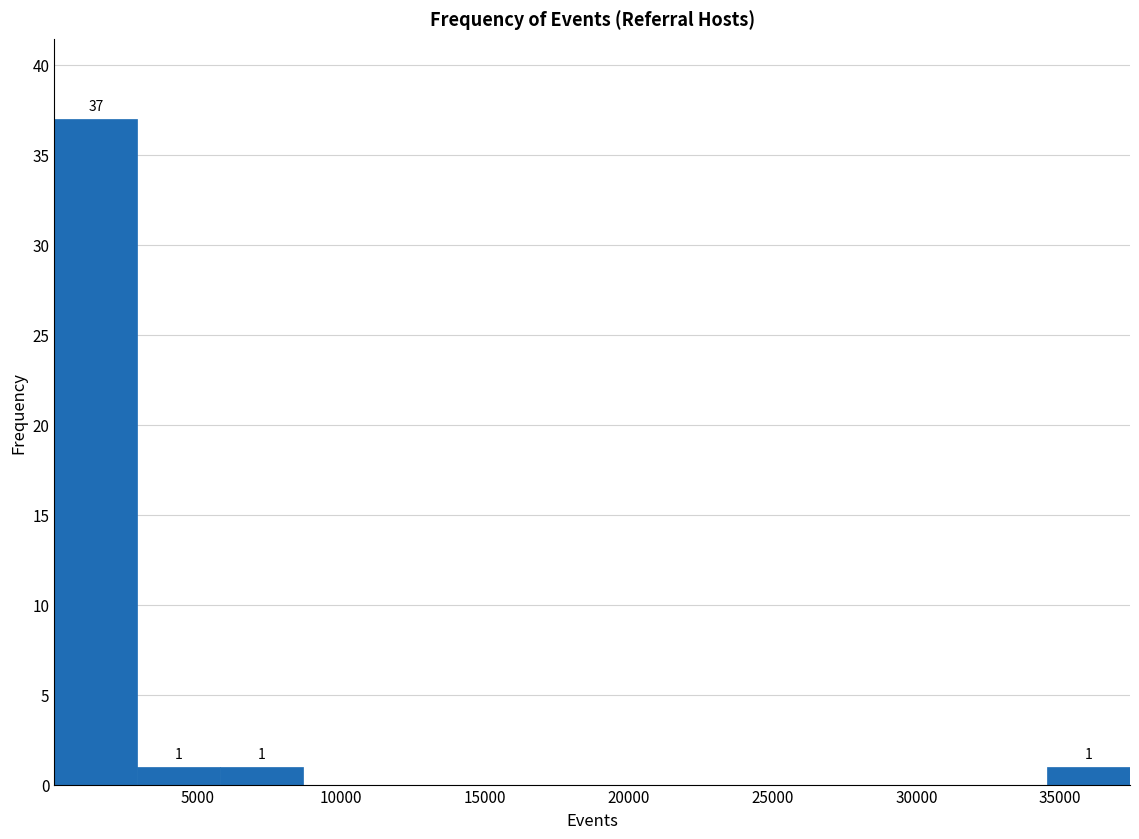

Which range on the x-axis has the tallest bar?

0 to 3000